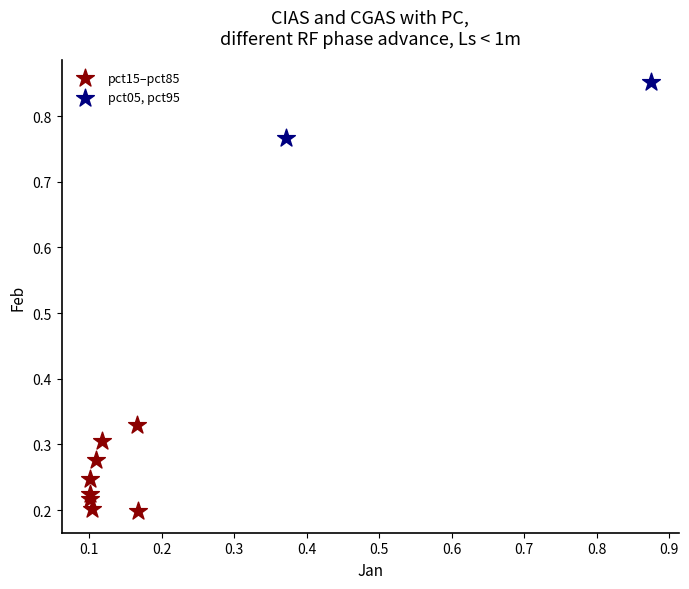

Which series has the widest spread of Y values?

pct15–pct85